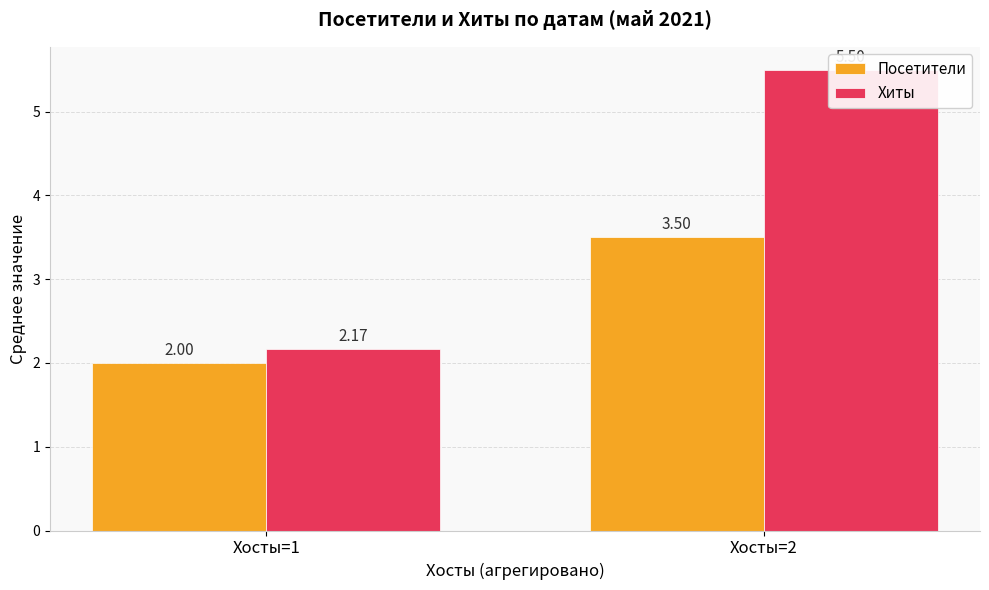

Which series has the widest spread of values?

Хиты